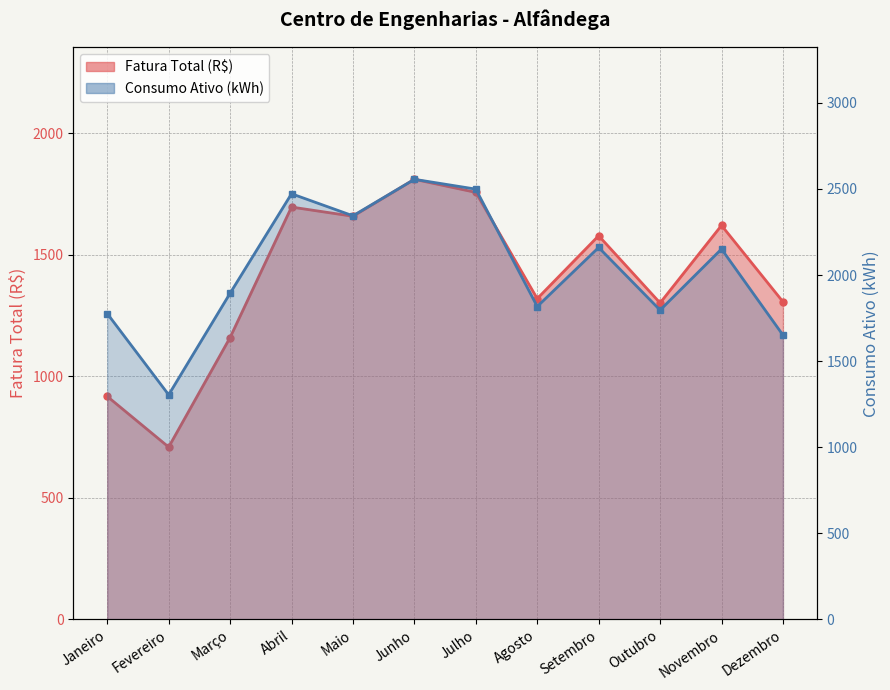

True or false: Consumo Ativo (kWh) and Fatura Total (R$) intersect in this chart.

False